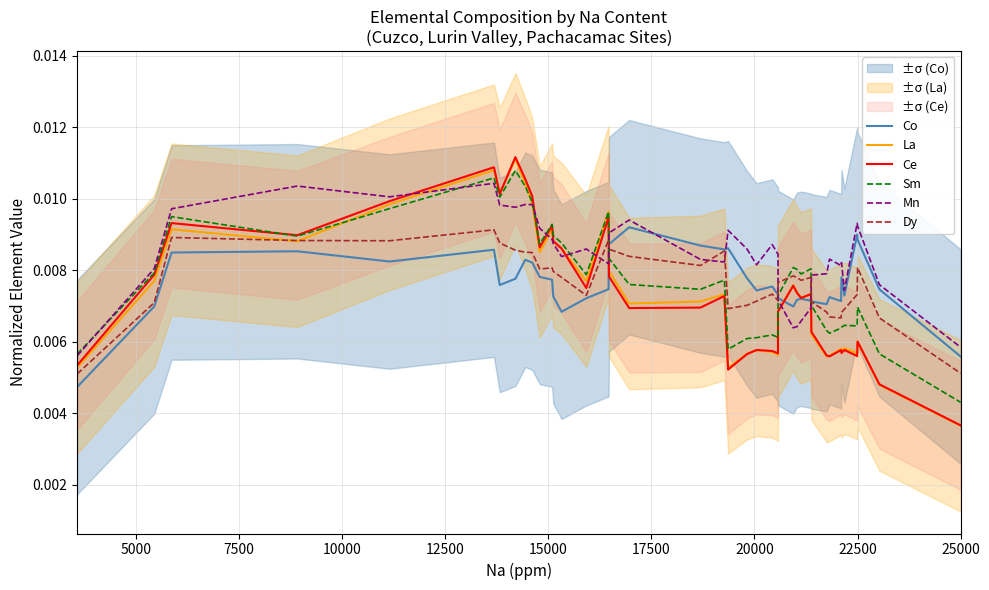

The Ce series shows 0.0 at 15. True or false?

False